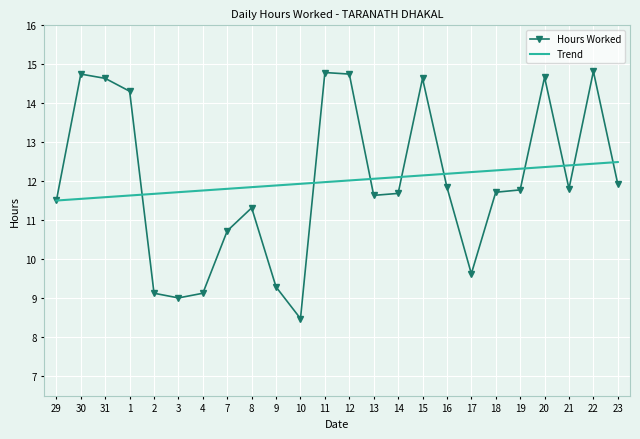

What is the sum of the Trend values at 19 and 22?

24.8